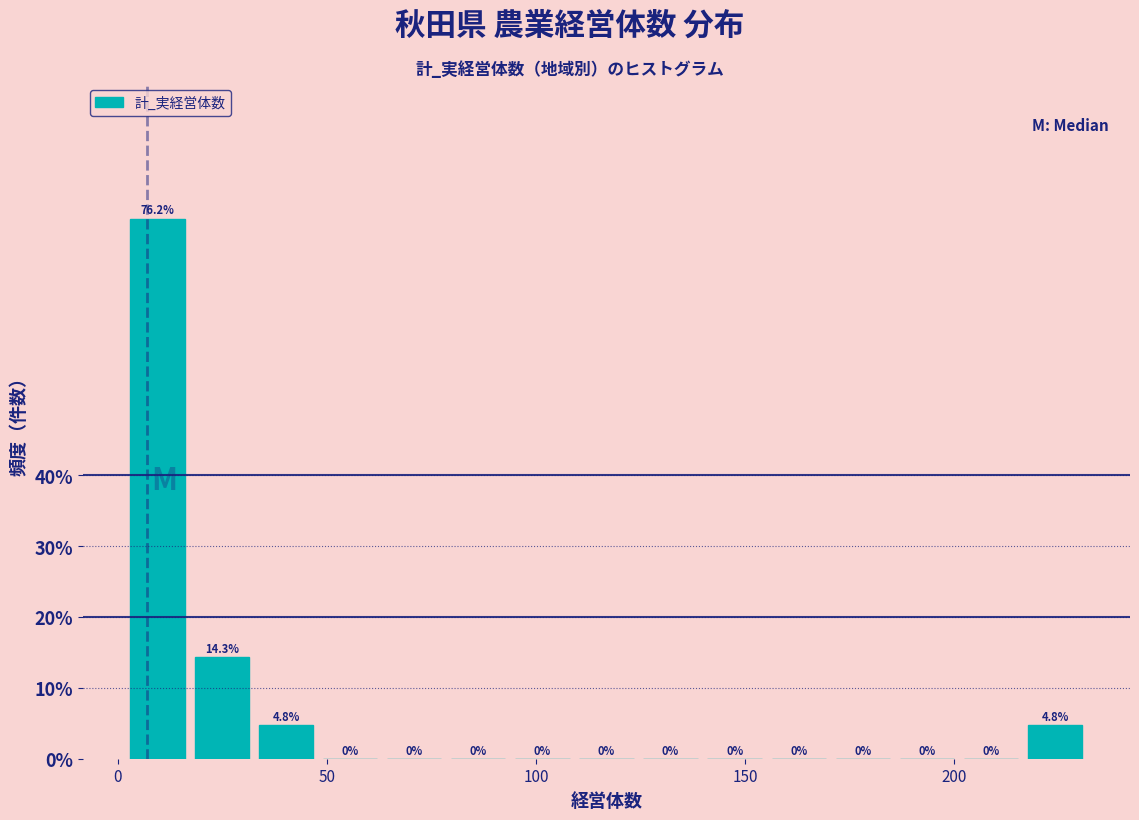

Around what value on the x-axis is the tallest bar? Give the approximate position of its centre, as read against the axis.

10